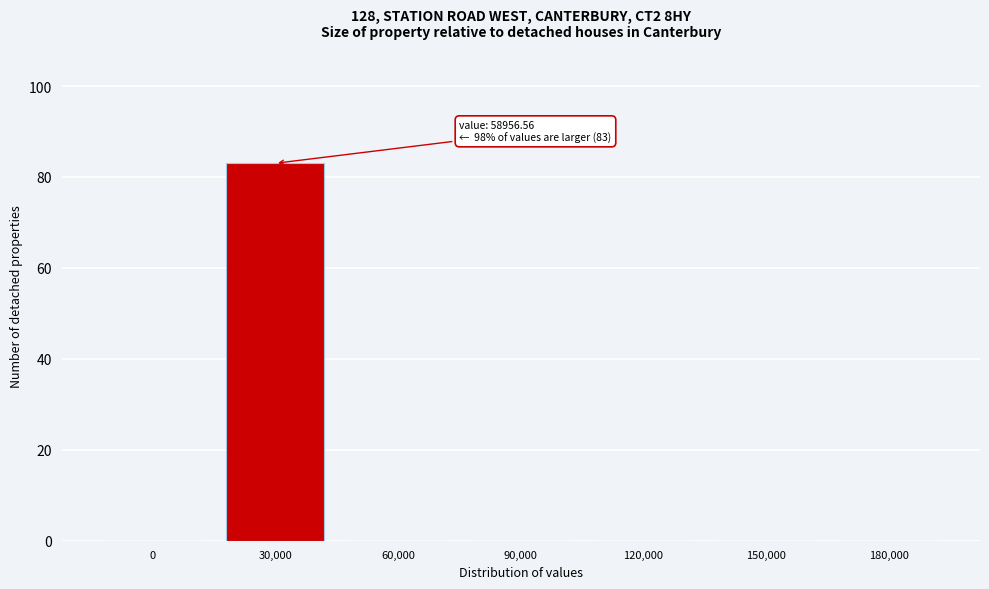

Reading left to right, what are all the values shown in this chart?

0=0	30,000=83	60,000=0	90,000=0	120,000=0	150,000=0	180,000=0